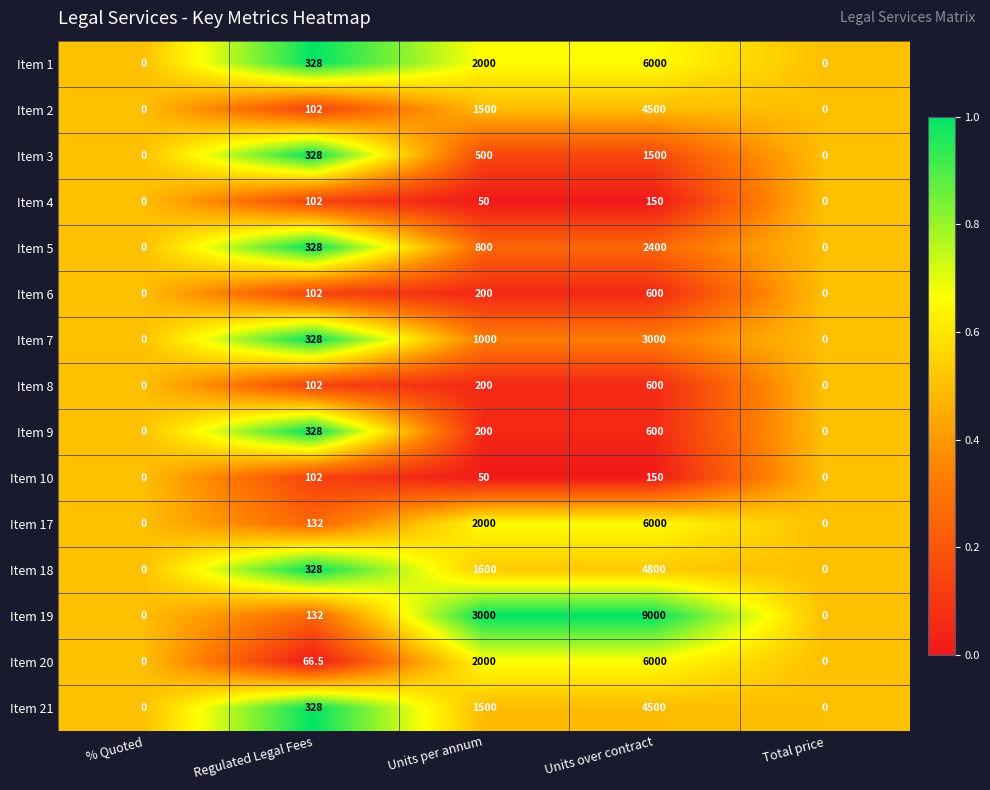

At which category is the sum across all series the highest?

Units over contract